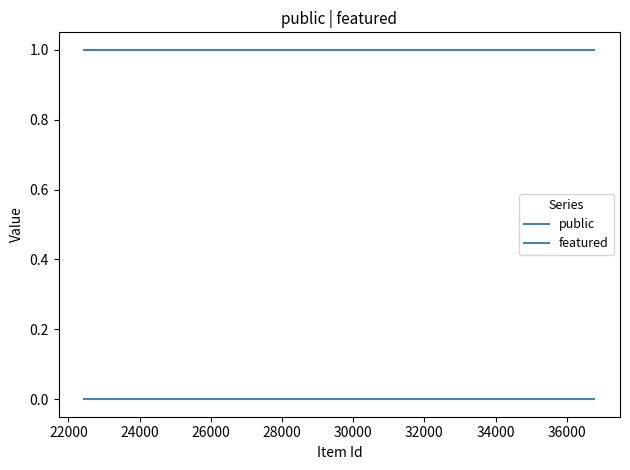

Count the number of data series in this chart.

2